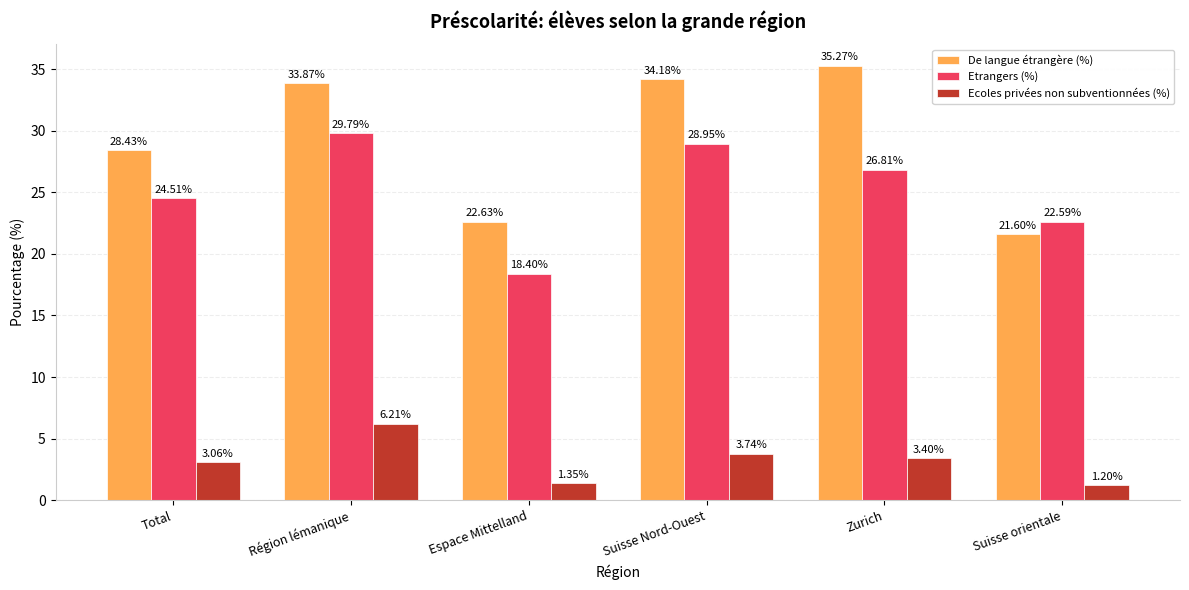

At which label is Ecoles privées non subventionnées (%) closest to 3?

Total